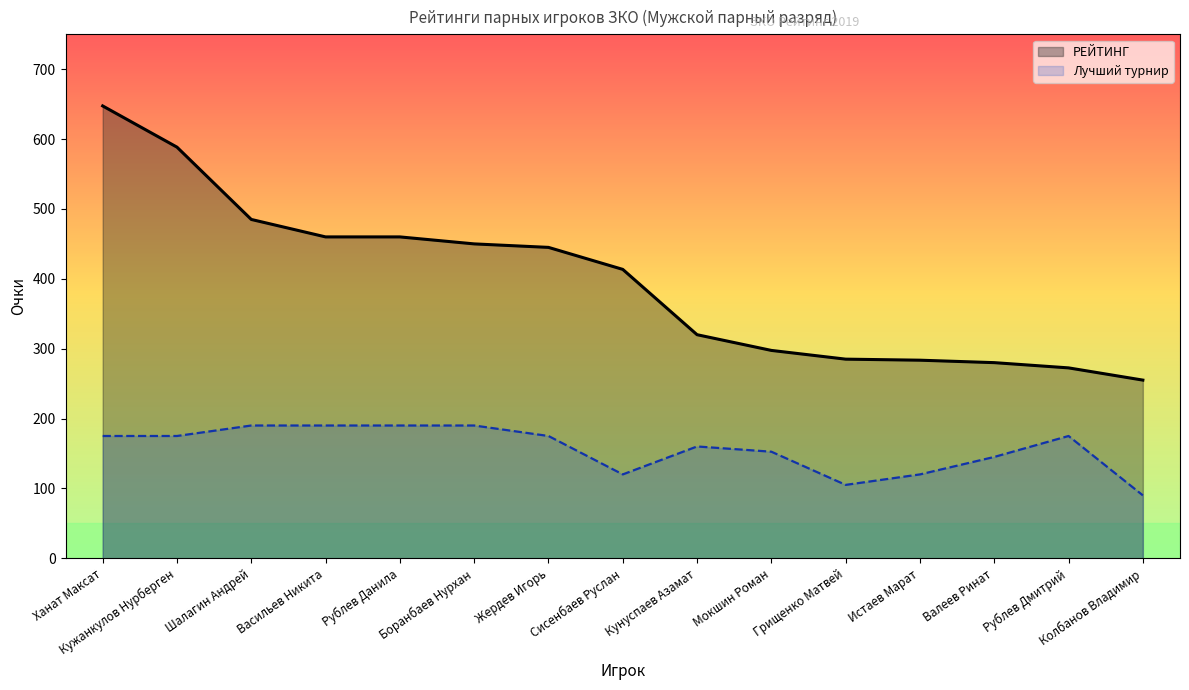

What are all the series names shown in the legend?

РЕЙТИНГ, Лучший турнир